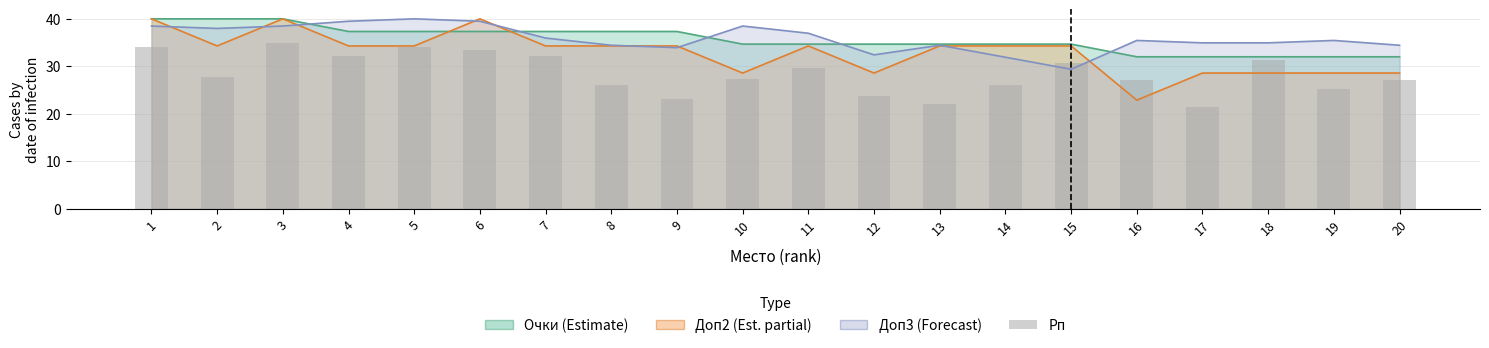

Reading right to left, list all the values displayed in this chart.

27.2	25.2	31.3	21.3	27.1	30.7	26.1	21.9	23.8	29.7	27.2	23.0	26.0	32.2	33.4	34.1	32.1	35.0	27.8	34.1